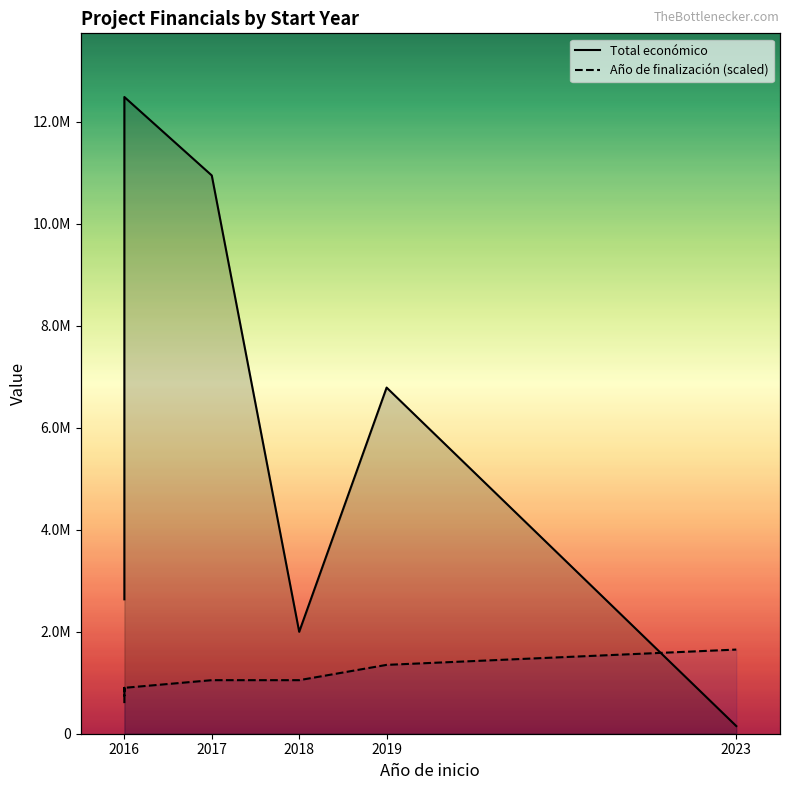

What is the sum of the Año de finalización (scaled) values at 2016 and 2019?

1950000